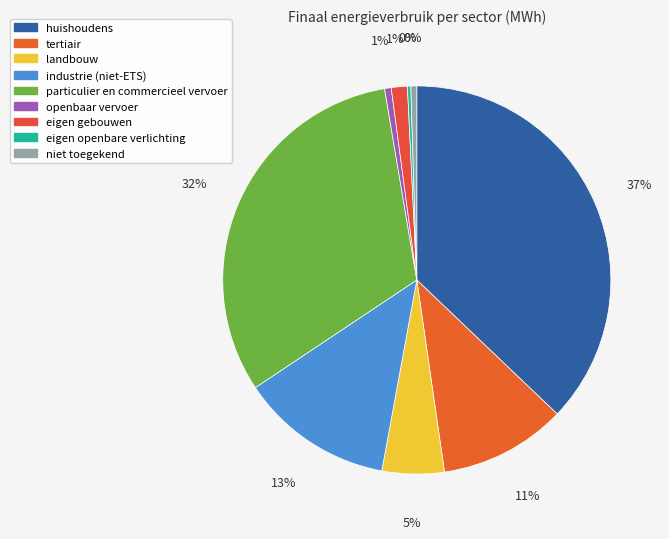

Which category has the smallest portion of the pie?

eigen openbare verlichting